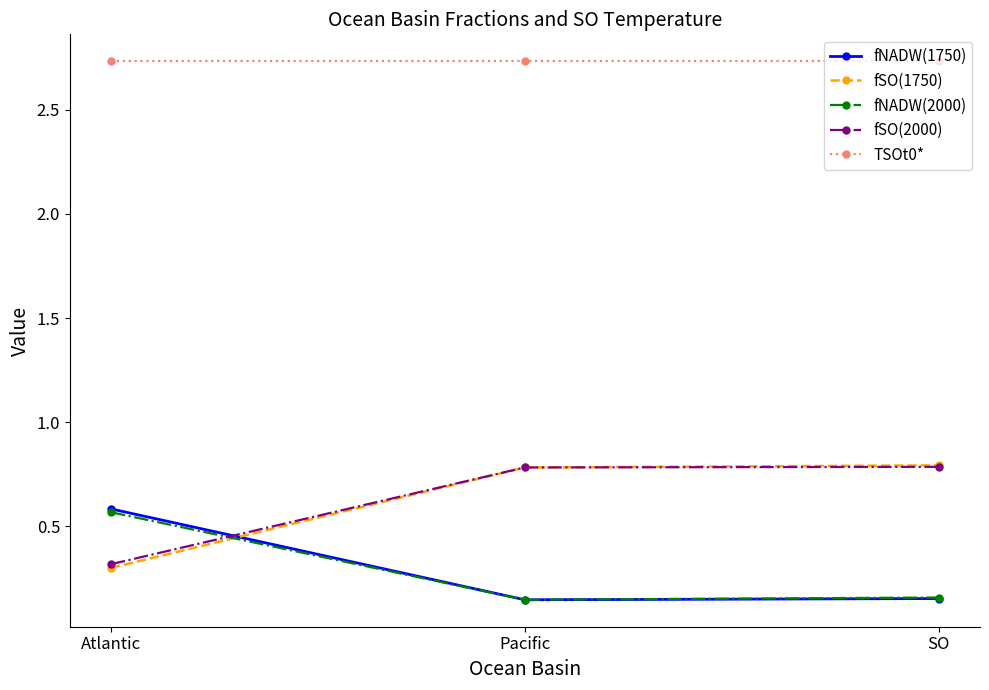

True or false: fNADW(1750) has a value of 0.6 at Atlantic.

True